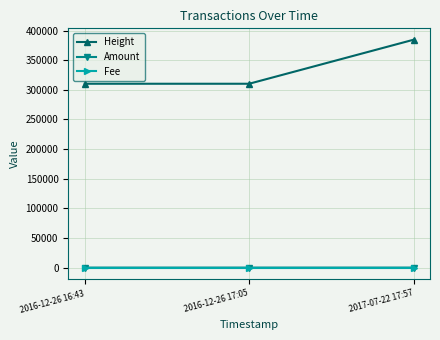

Does the chart have visible grid lines?

Yes